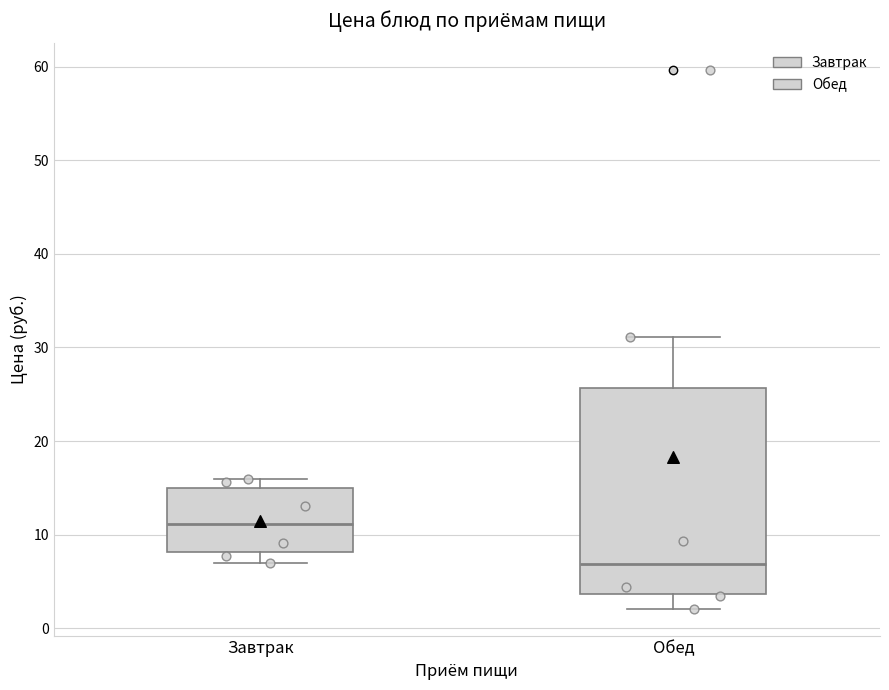

Comparing the boxes themselves (not the whiskers), which one is the tallest?

Обед